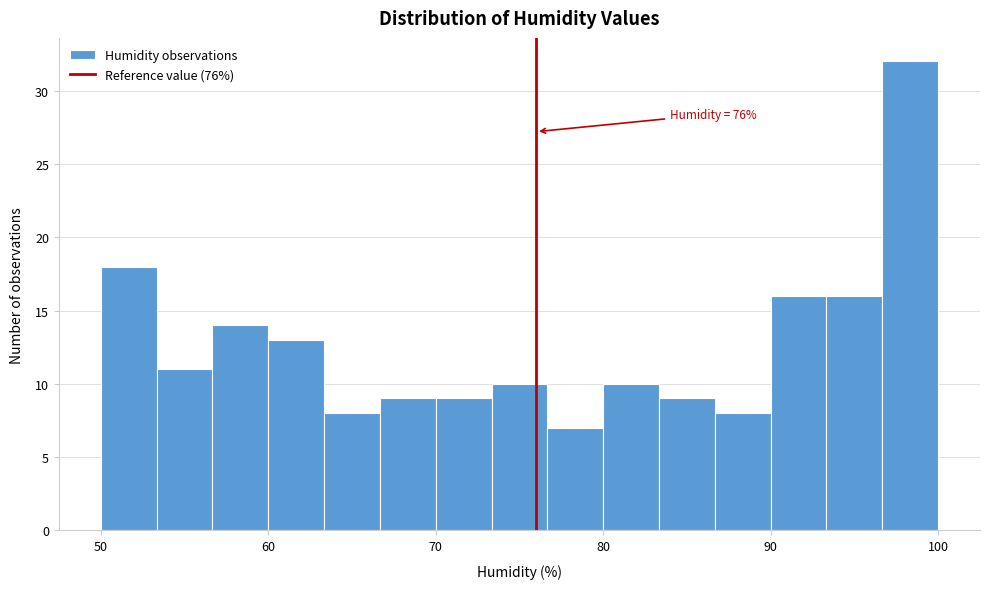

Read against the x-axis, roughly where is the centre of the tallest bar?

98